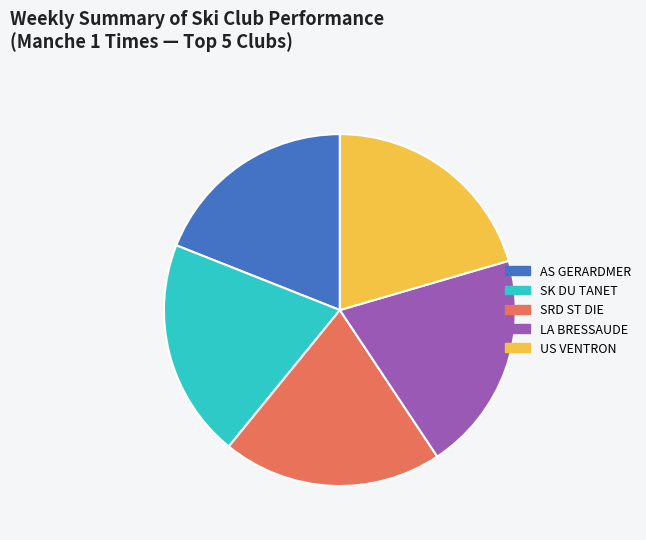

Is it true that US VENTRON is 27% of the pie?

False